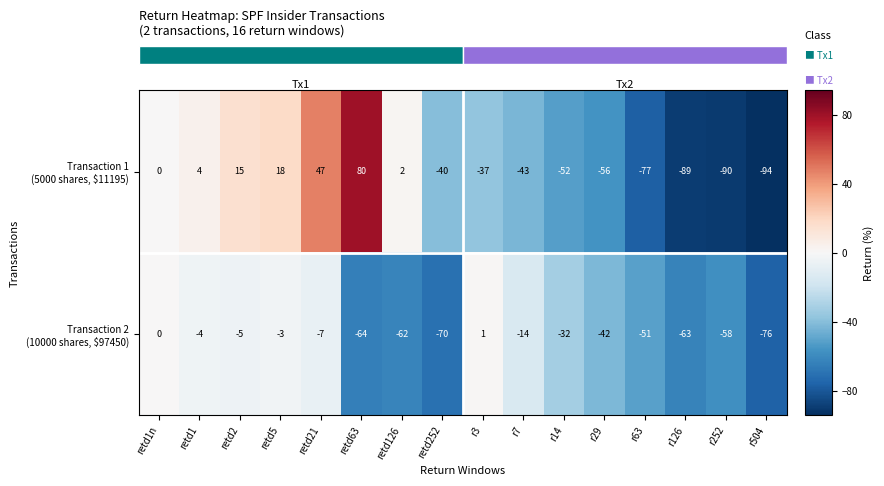

Between r7 and retd126, which is larger?

retd126